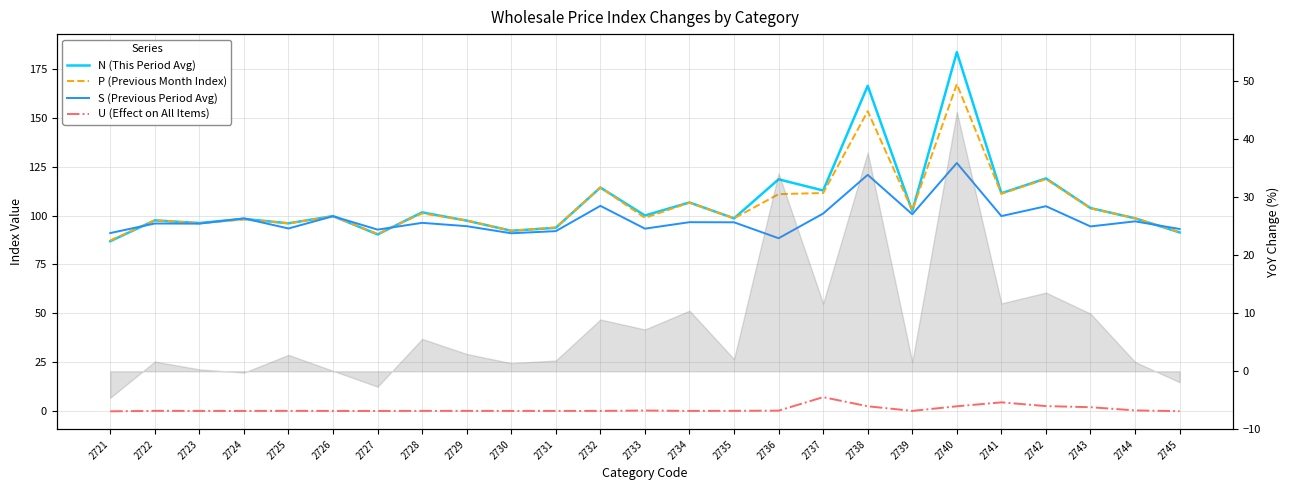

Which series has the largest range (max minus min)?

N (This Period Avg)